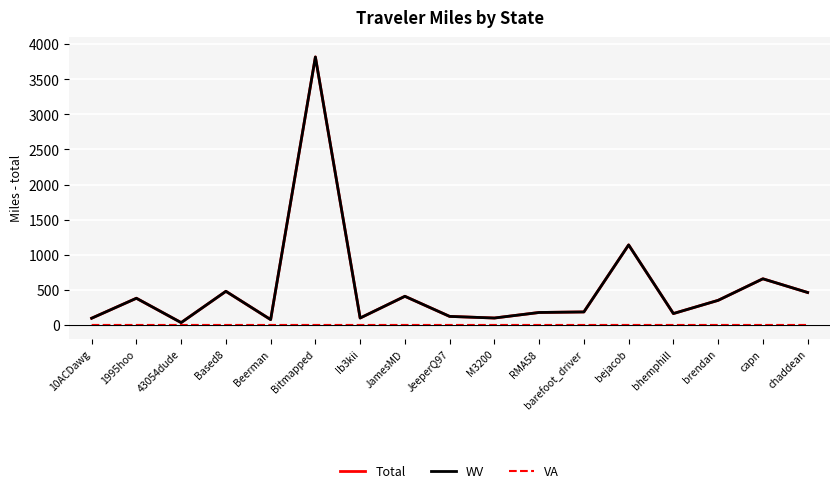

True or false: Total has a value of 99.0 at M3200.

True